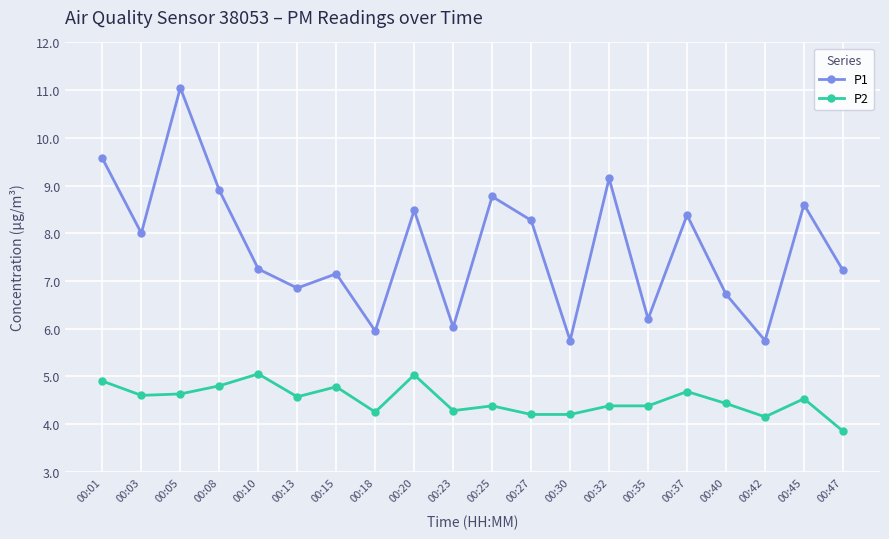

What is the sum of the P2 values at 00:18 and 00:15?

9.0